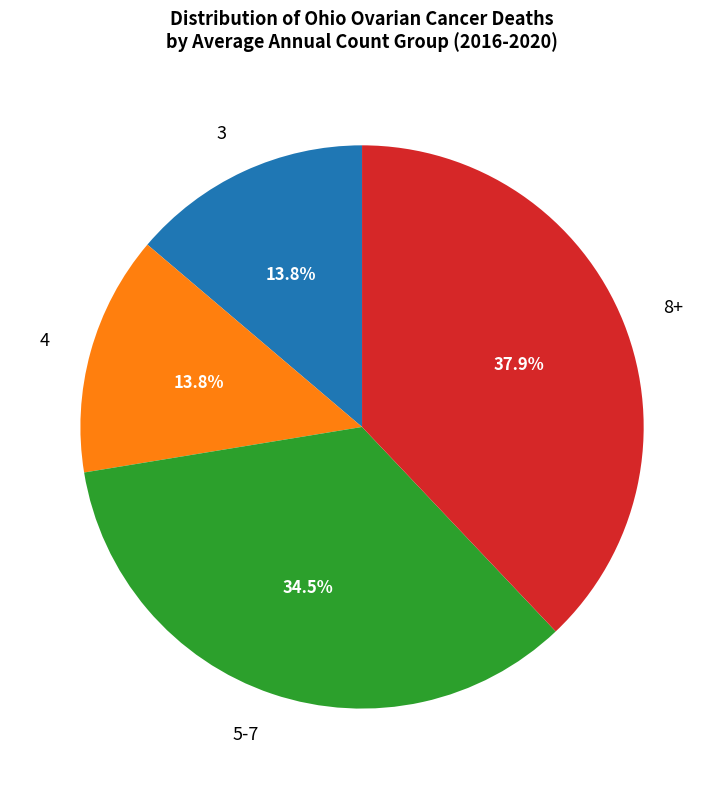

Count the number of slices in the pie.

4